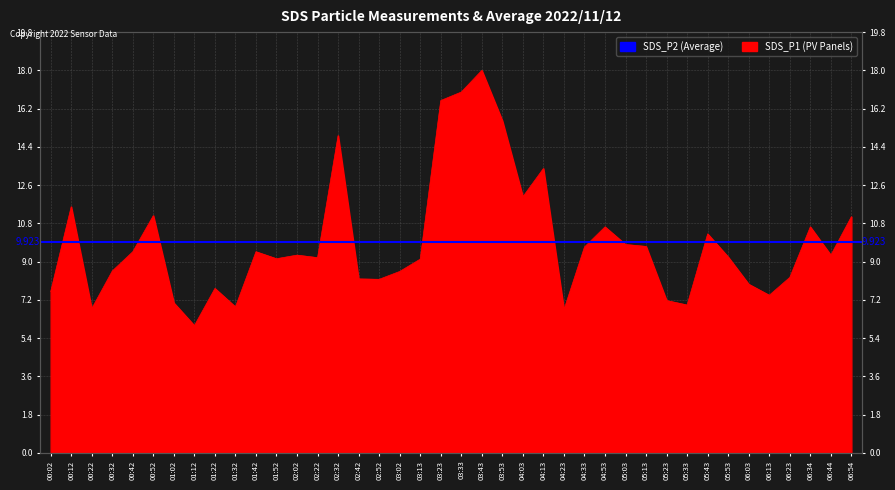

What position from the right is 01:02?

34